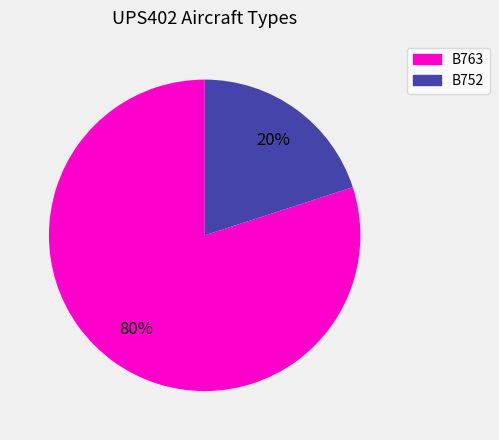

Is there any slice that represents more than half of the pie?

Yes